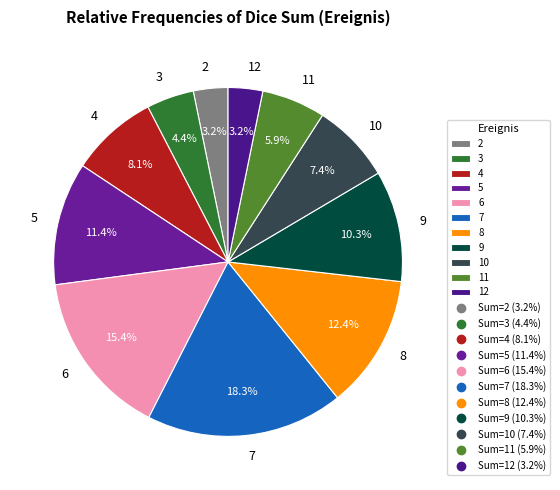

To the nearest percent, what is the combined percentage of 6 and 12?

19%